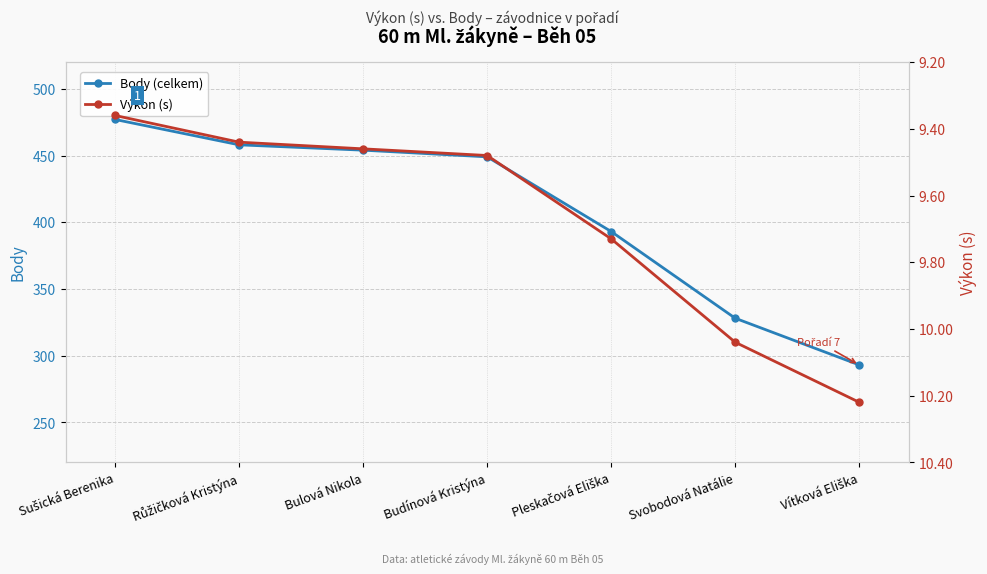

True or false: Výkon (s) and Body (celkem) intersect in this chart.

False